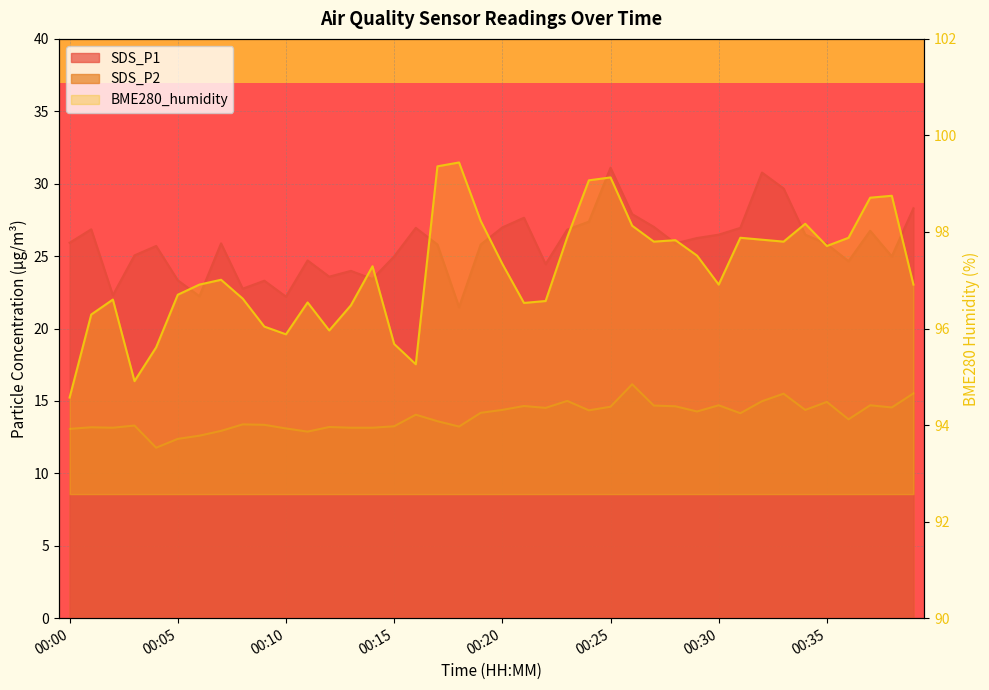

What is the spread (max minus min) of values at 00:34?

83.8